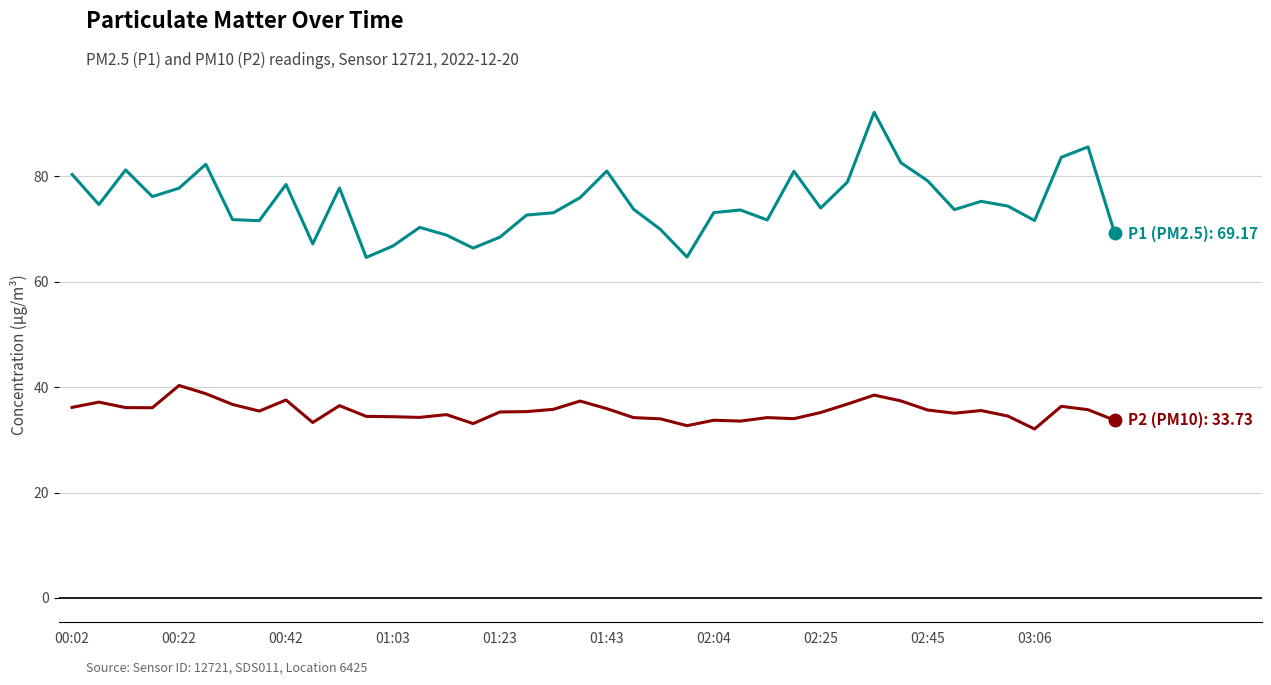

What is the smallest value displayed?

32.1